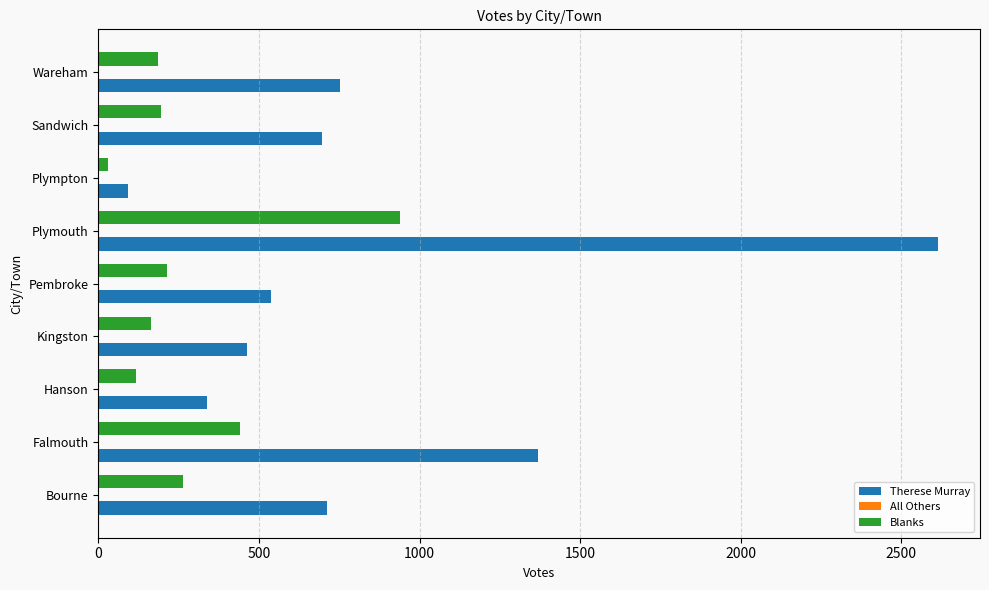

Is the value of Therese Murray at Falmouth greater than the value of Blanks at Plymouth?

Yes